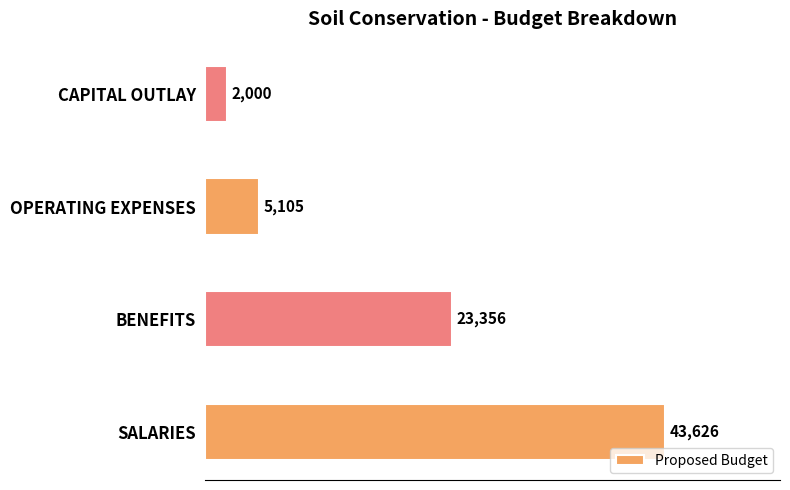

What is the ratio of the value at BENEFITS to the value at CAPITAL OUTLAY?

11.7